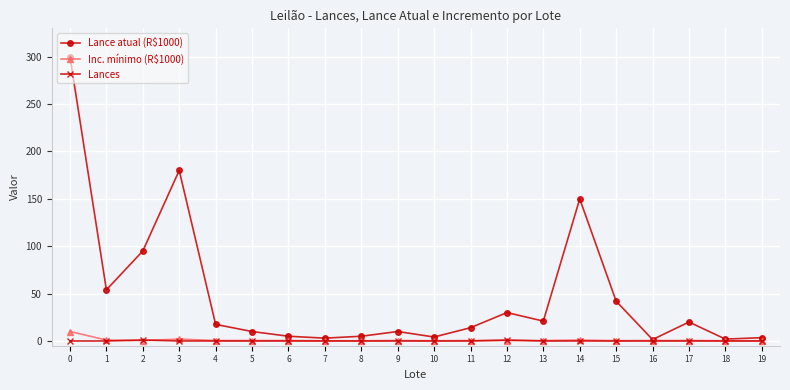

Which series has the widest spread of values?

Lance atual (R$1000)